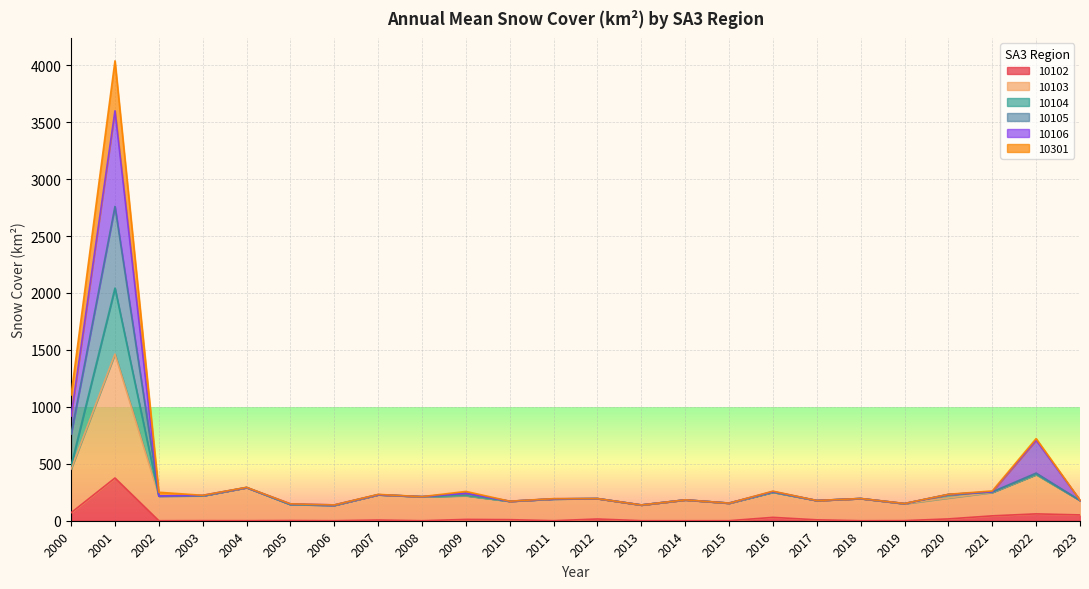

At which category is the sum across all series the highest?

2001